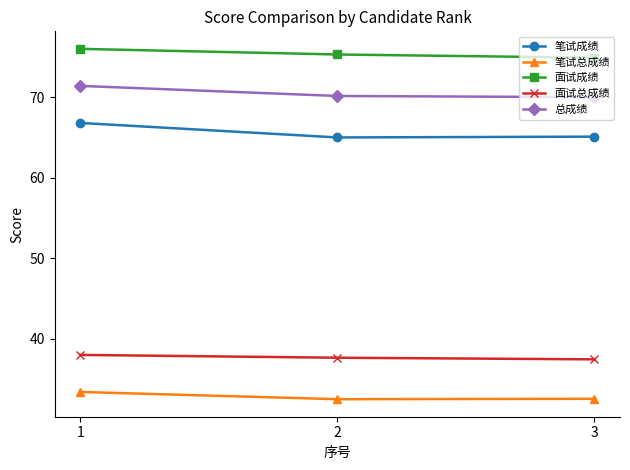

What is the sum of all 面试总成绩 values?

113.1